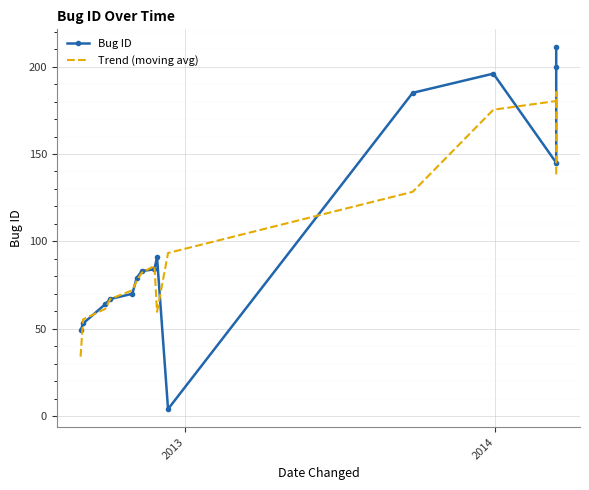

What is the sum of all Bug ID values?

1581.0